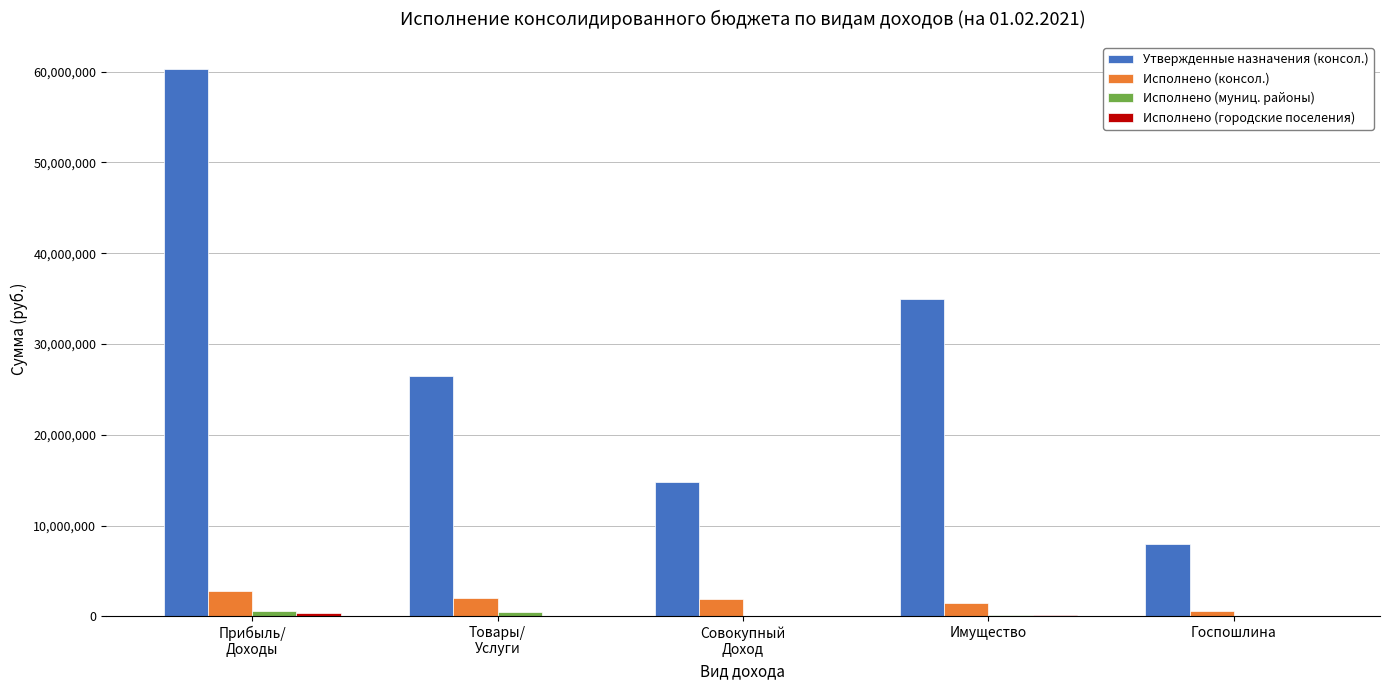

At which label does Исполнено (консол.) first exceed 1862030?

Прибыль/
Доходы